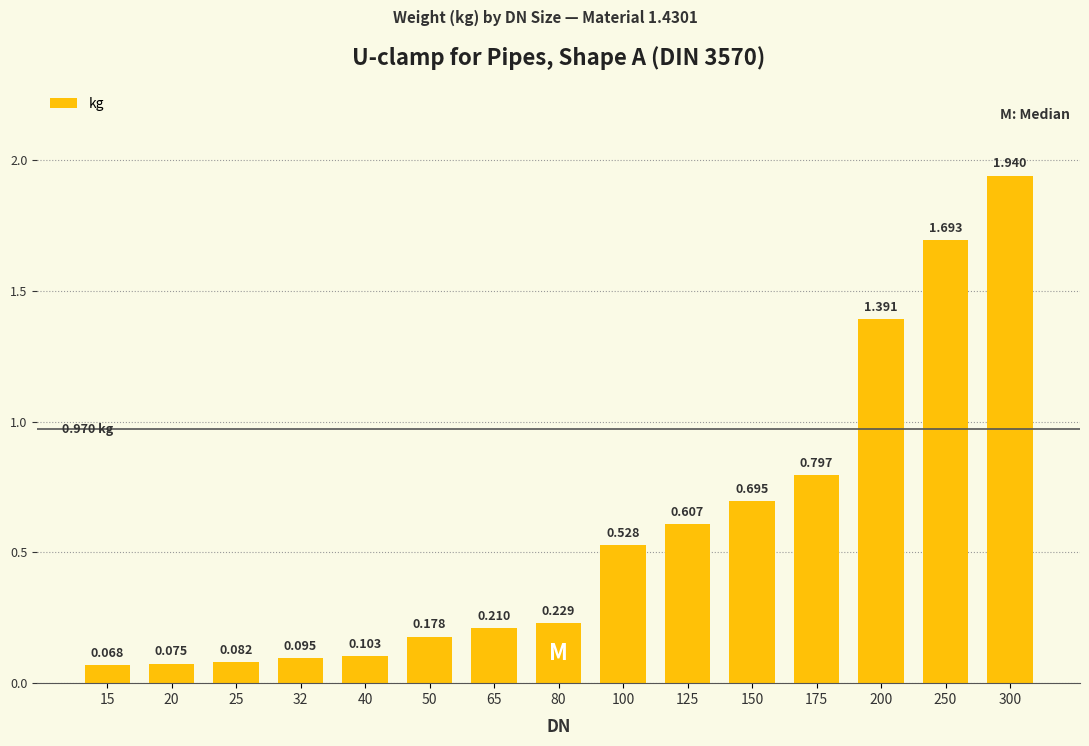

List the labels in order of value, largest first.

300, 250, 200, 175, 150, 125, 100, 80, 65, 50, 40, 32, 25, 20, 15